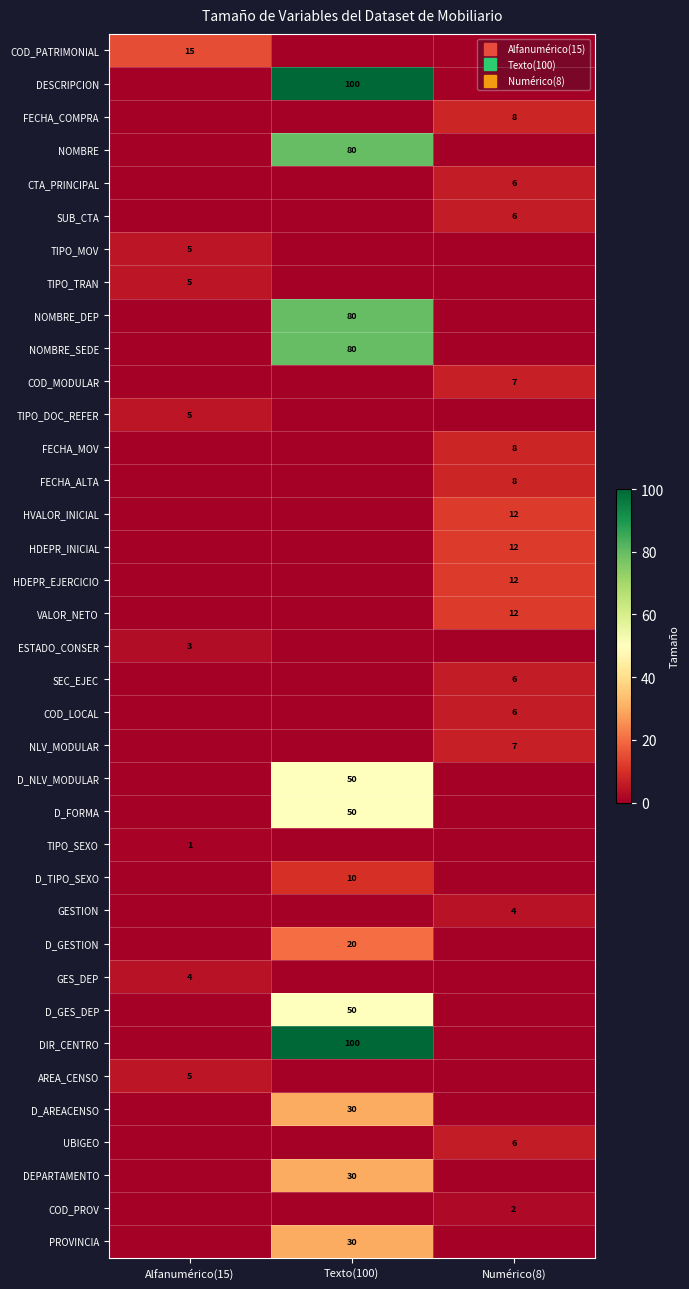

What is the spread (max minus min) of values at Texto(100)?

100